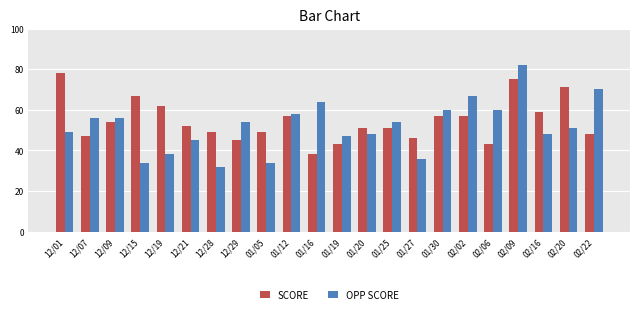

Between 12/15 and 01/27, which series saw the biggest shift?

SCORE